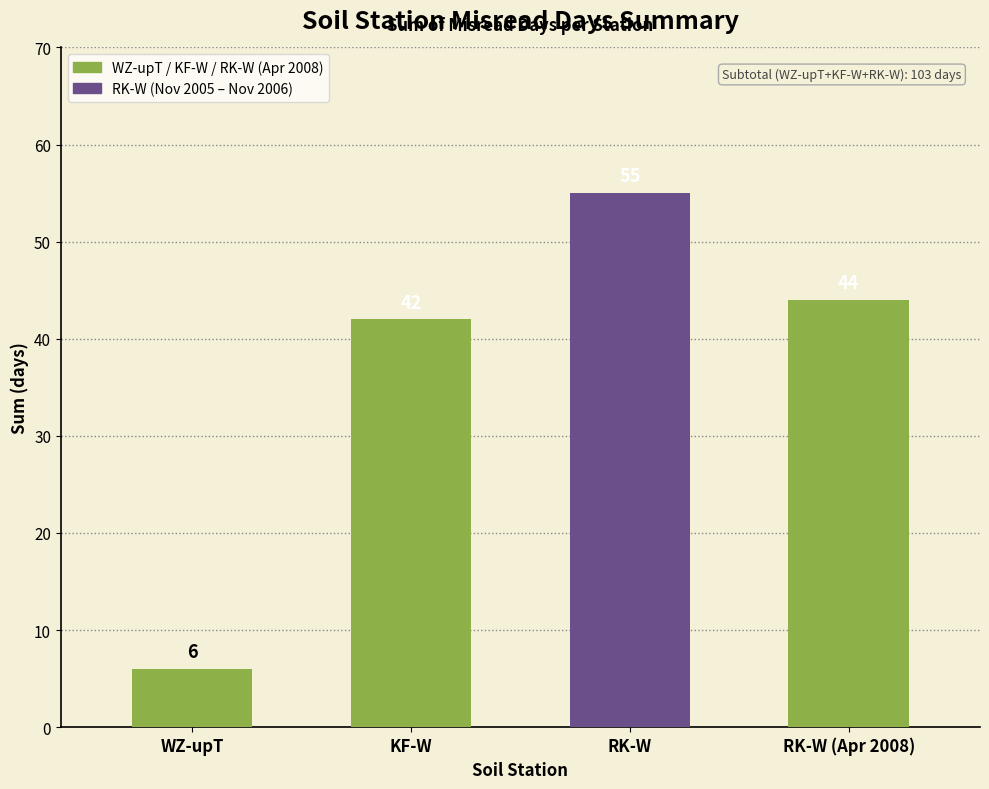

List the labels in order of value, smallest first.

WZ-upT, KF-W, RK-W (Apr 2008), RK-W